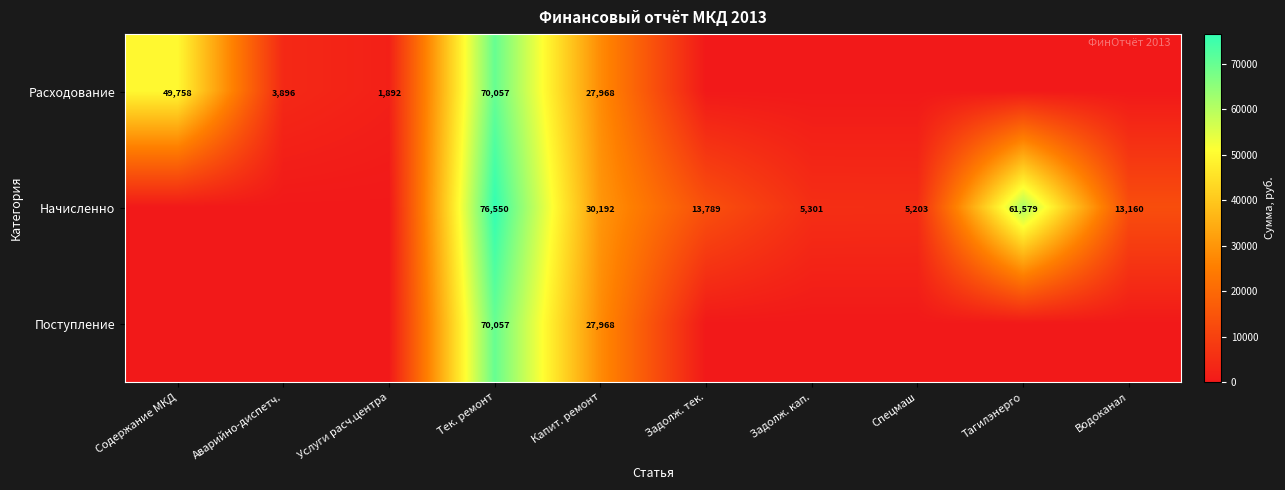

The Начисленно series shows 76550 at Тек. ремонт. True or false?

True